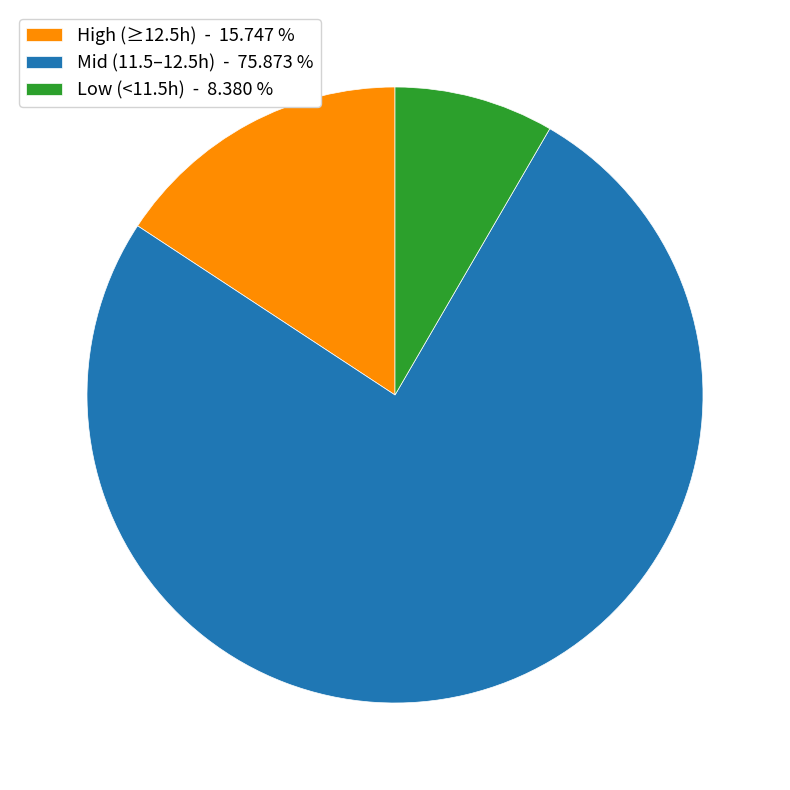

Rank the categories by value from highest to lowest.

Mid (11.5–12.5h) - 75.873 %, High (≥12.5h) - 15.747 %, Low (<11.5h) - 8.380 %